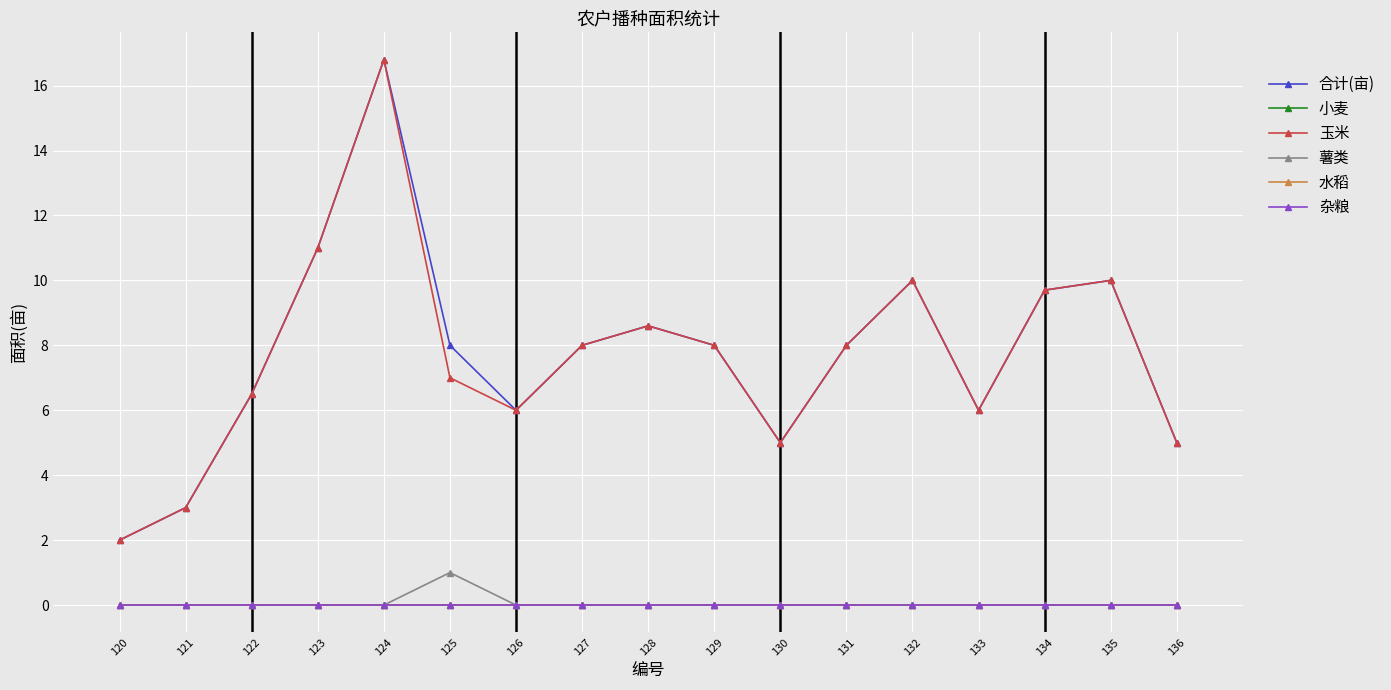

Is it true that 薯类 equals 0.6 at 125?

False